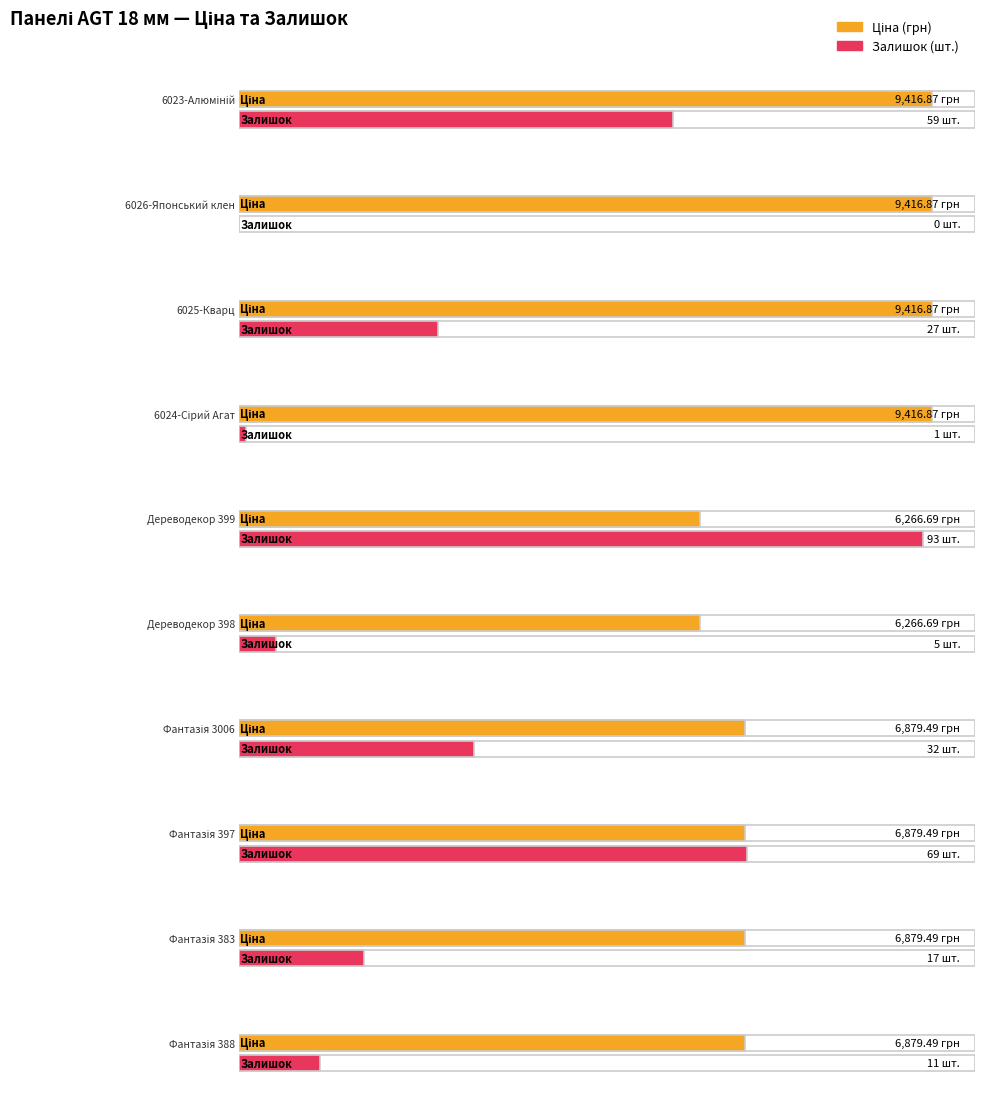

Count the number of data series in this chart.

2